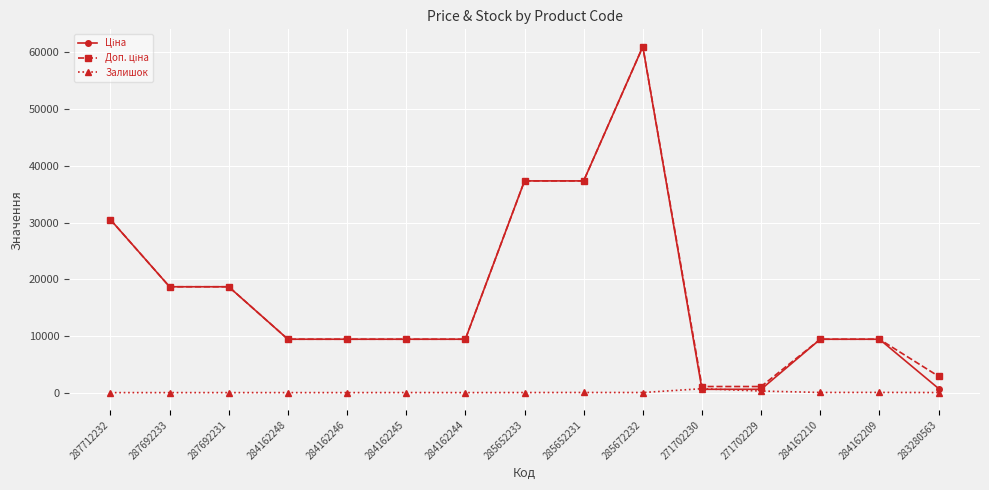

At which category does the chart reach its peak across all series?

285672232